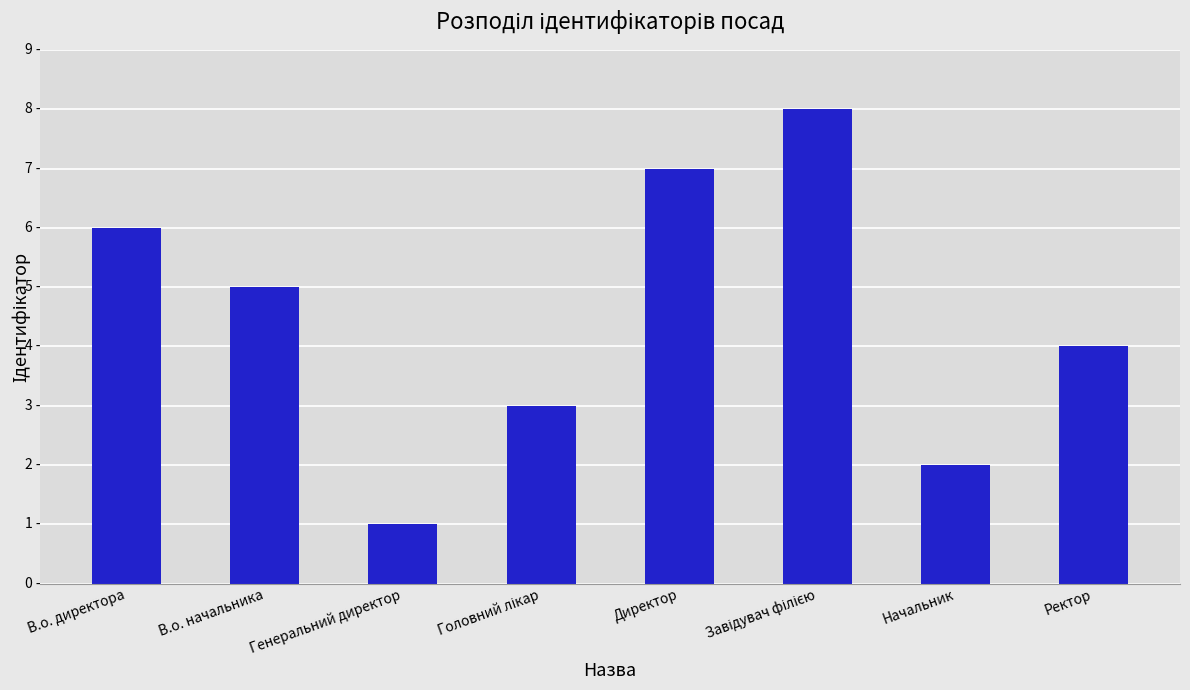

Are the bars horizontal?

No